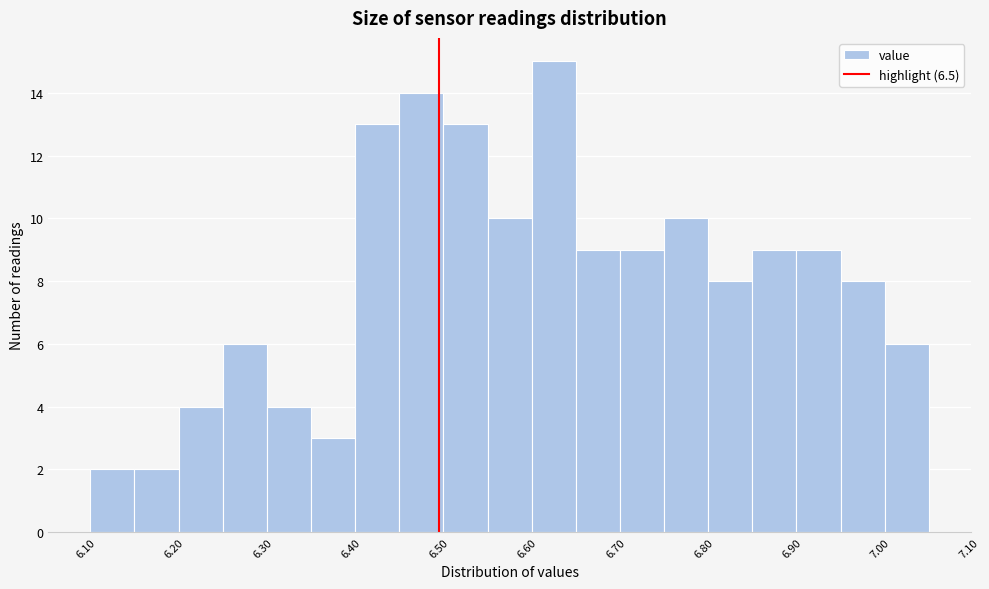

Reading left to right, transcribe this chart: for each bar, give the range it covers on the x-axis and its height. Neither the bar edges nor the heights are printed on the chart, so give them approximately, as read against the axes.

6.105 to 6.155: 2
6.155 to 6.205: 2
6.205 to 6.255: 4
6.255 to 6.305: 6
6.305 to 6.355: 4
6.355 to 6.405: 3
6.405 to 6.455: 13
6.455 to 6.505: 14
6.505 to 6.555: 13
6.555 to 6.605: 10
6.605 to 6.655: 15
6.655 to 6.705: 9
6.705 to 6.755: 9
6.755 to 6.805: 10
6.805 to 6.855: 8
6.855 to 6.905: 9
6.905 to 6.955: 9
6.955 to 7.005: 8
7.005 to 7.055: 6